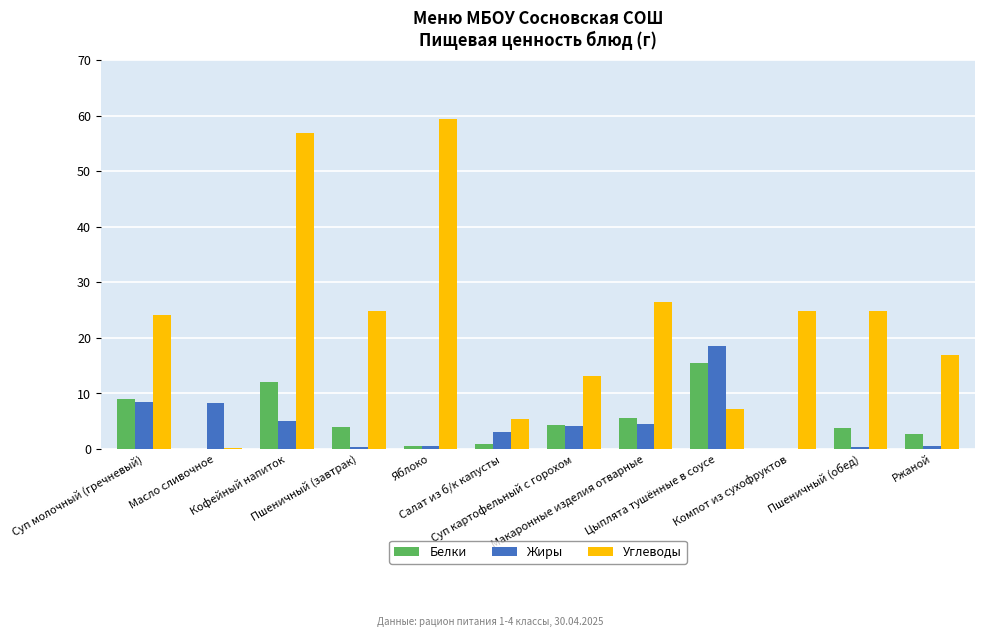

What is the greatest value displayed?

59.5